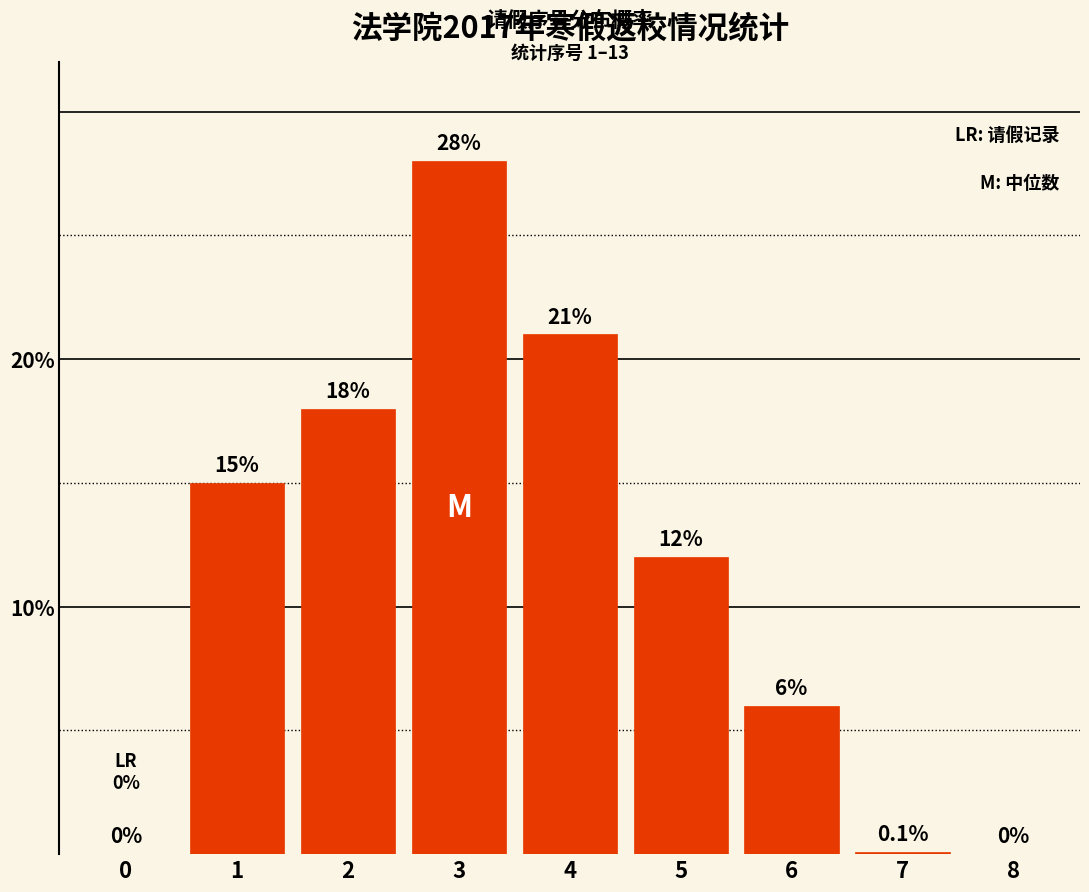

Reading left to right, list all the values displayed in this chart.

0=0.0	1=15.0	2=18.0	3=28.0	4=21.0	5=12.0	6=6.0	7=0.1	8=0.0